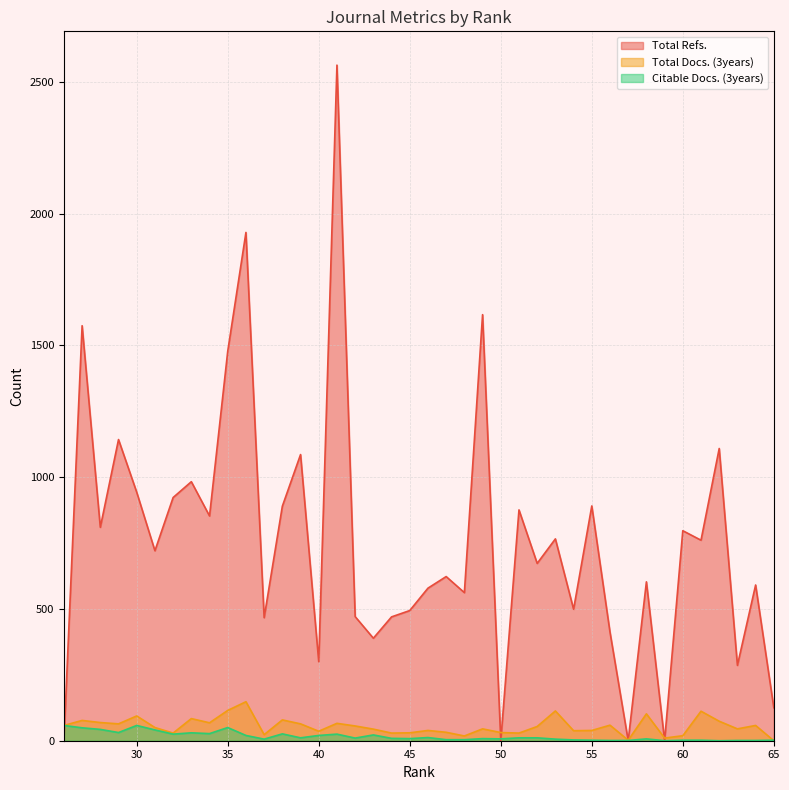

True or false: Citable Docs. (3years) has more than 0 points higher than both neighbors.

True